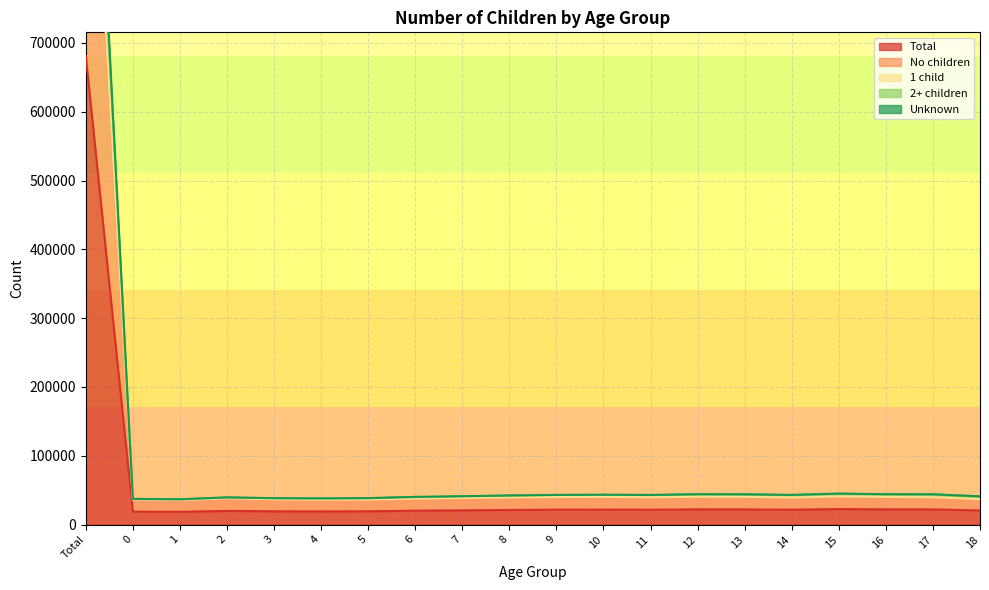

The value of 1 child at 18 is 16206. True or false?

False